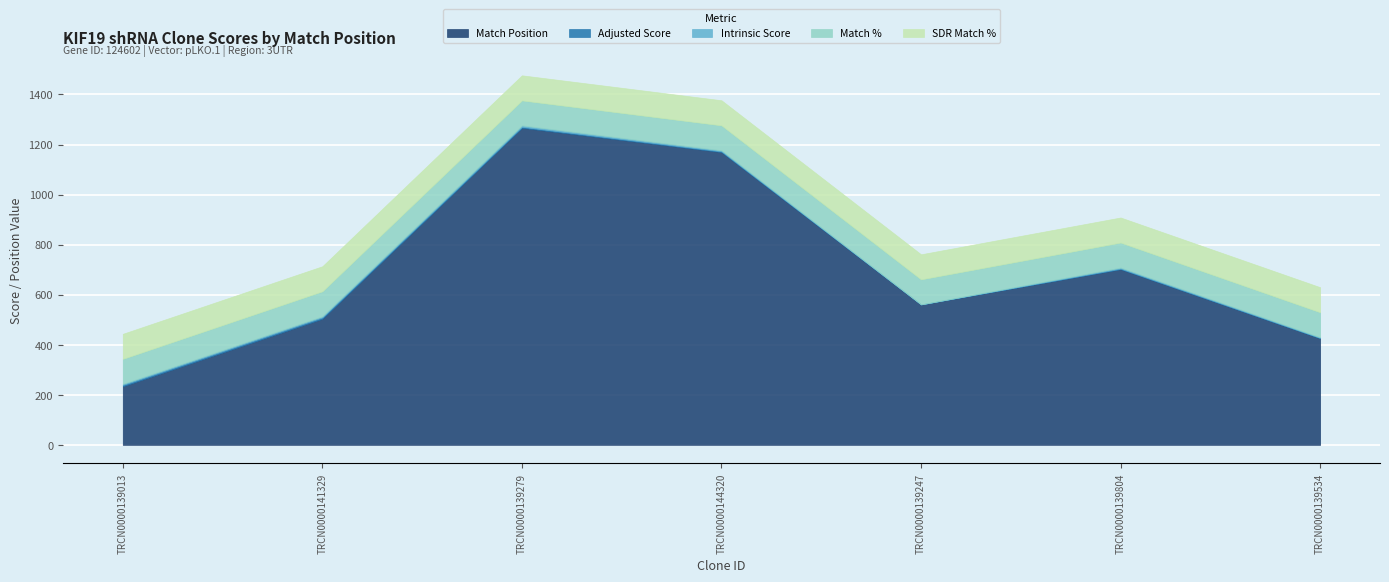

At which category is the sum across all series the highest?

TRCN0000139279